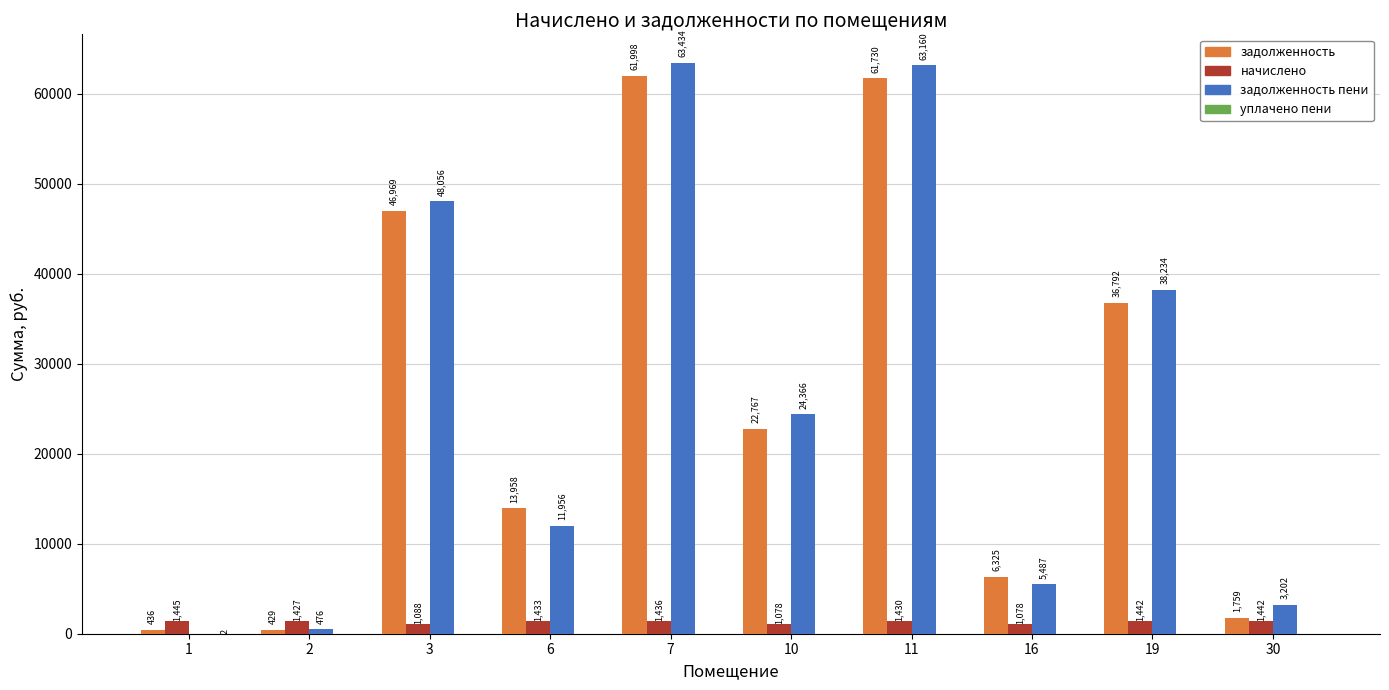

At which category is the sum across all series the highest?

7